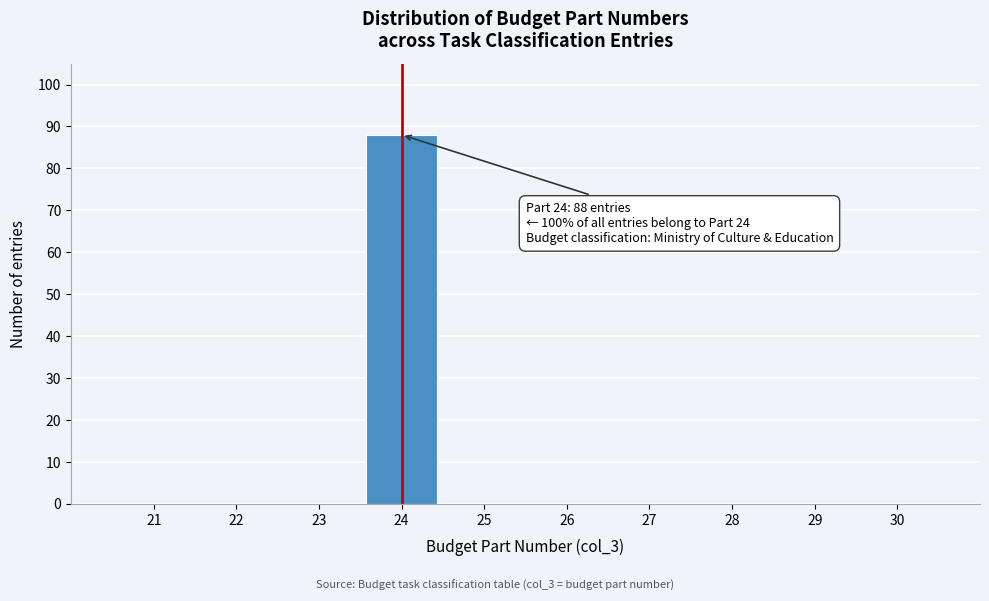

Reading left to right, extract all data points from this chart.

21=0	22=0	23=0	24=88	25=0	26=0	27=0	28=0	29=0	30=0